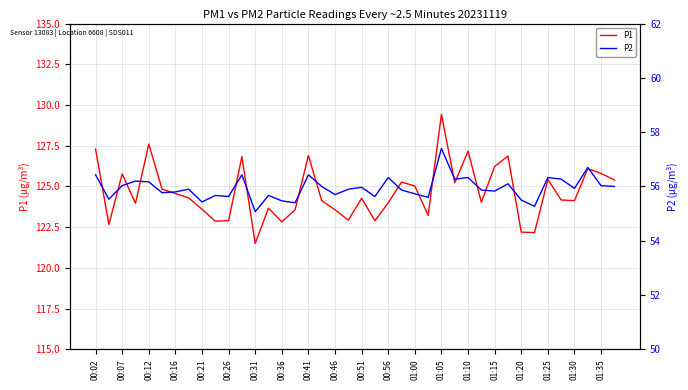

Reading left to right, transcribe all the data shown in this chart.

P1: 127.3	122.7	125.8	124.0	127.6	124.8	124.6	124.3	123.6	122.9	122.9	126.8	121.5	123.7	122.8	123.6	126.9	124.1	123.6	122.9	124.3	122.9	124.0	125.3	125.0	123.2	129.4	125.2	127.2	124.0	126.2	126.9	122.2	122.2	125.4	124.2	124.1	126.1	125.8	125.4
P2: 56.4	55.5	56.0	56.2	56.2	55.8	55.8	55.9	55.4	55.7	55.6	56.4	55.1	55.7	55.5	55.4	56.4	56.0	55.7	55.9	56.0	55.6	56.3	55.9	55.7	55.6	57.4	56.3	56.3	55.9	55.8	56.1	55.5	55.3	56.3	56.3	55.9	56.7	56.0	56.0